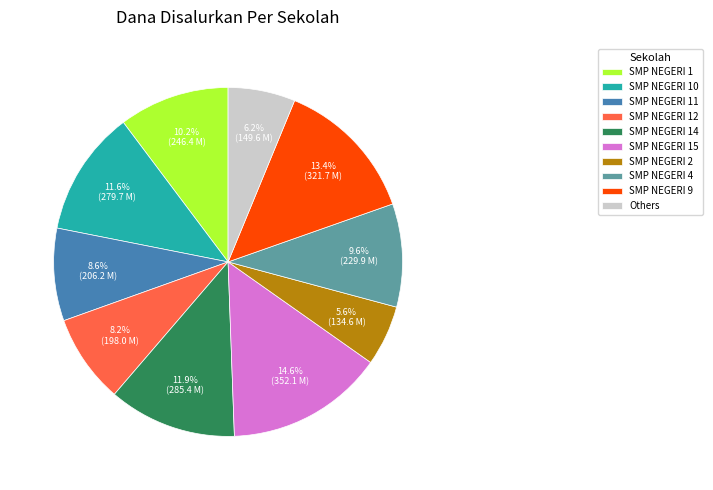

Is there a majority slice in this chart?

No